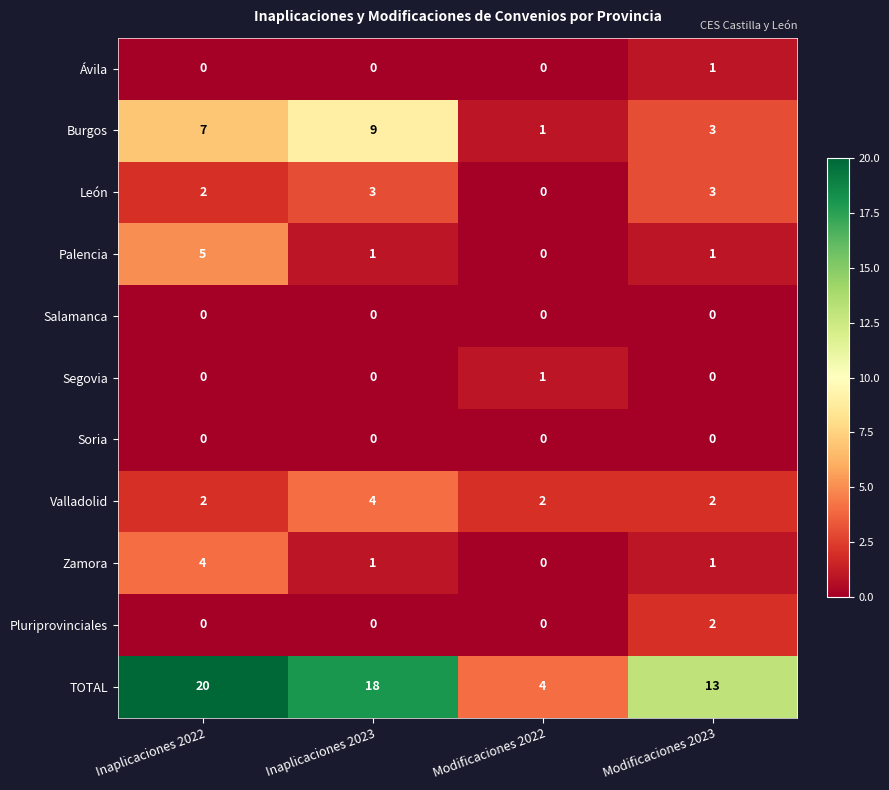

What is the maximum value shown in the chart?

20